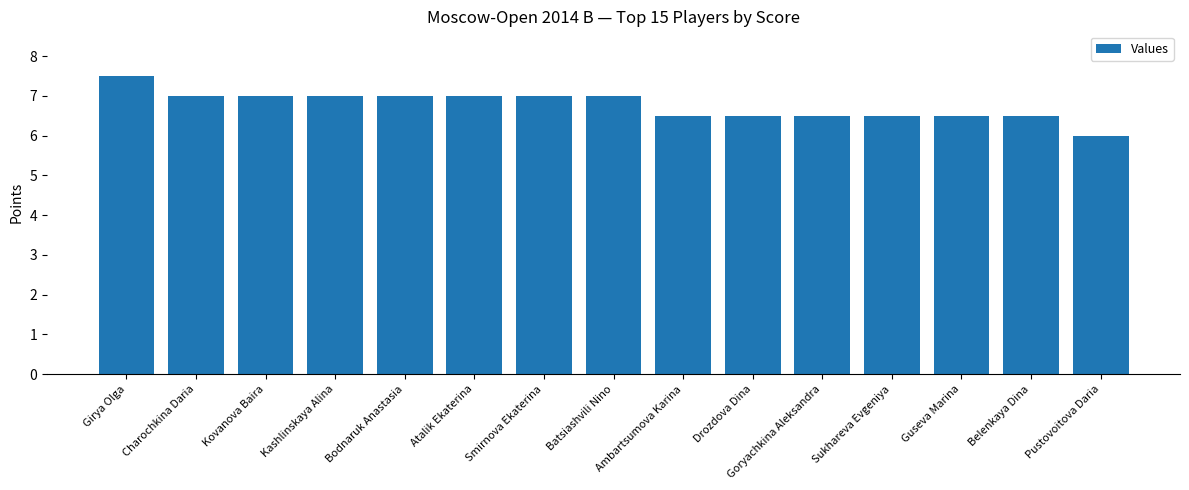

Approximately how many times larger is the value at Goryachkina Aleksandra compared to Atalik Ekaterina?

0.9